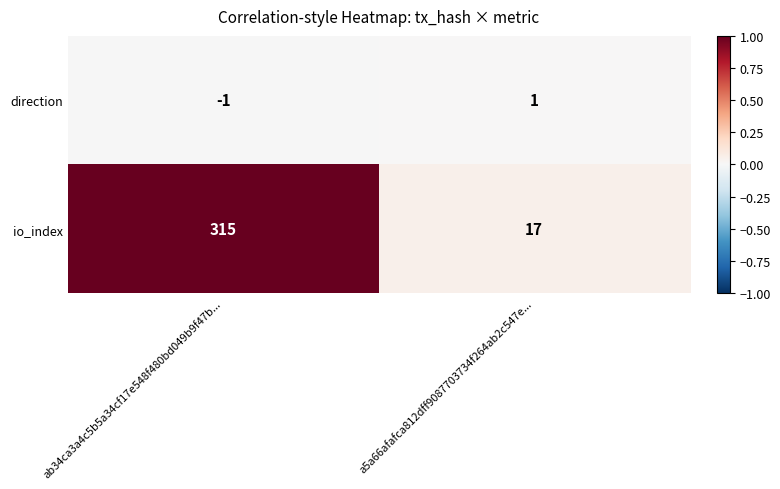

Which category has the lowest value across all series?

ab34ca3a4c5b5a34cf17e548f480bd049b9f47b...